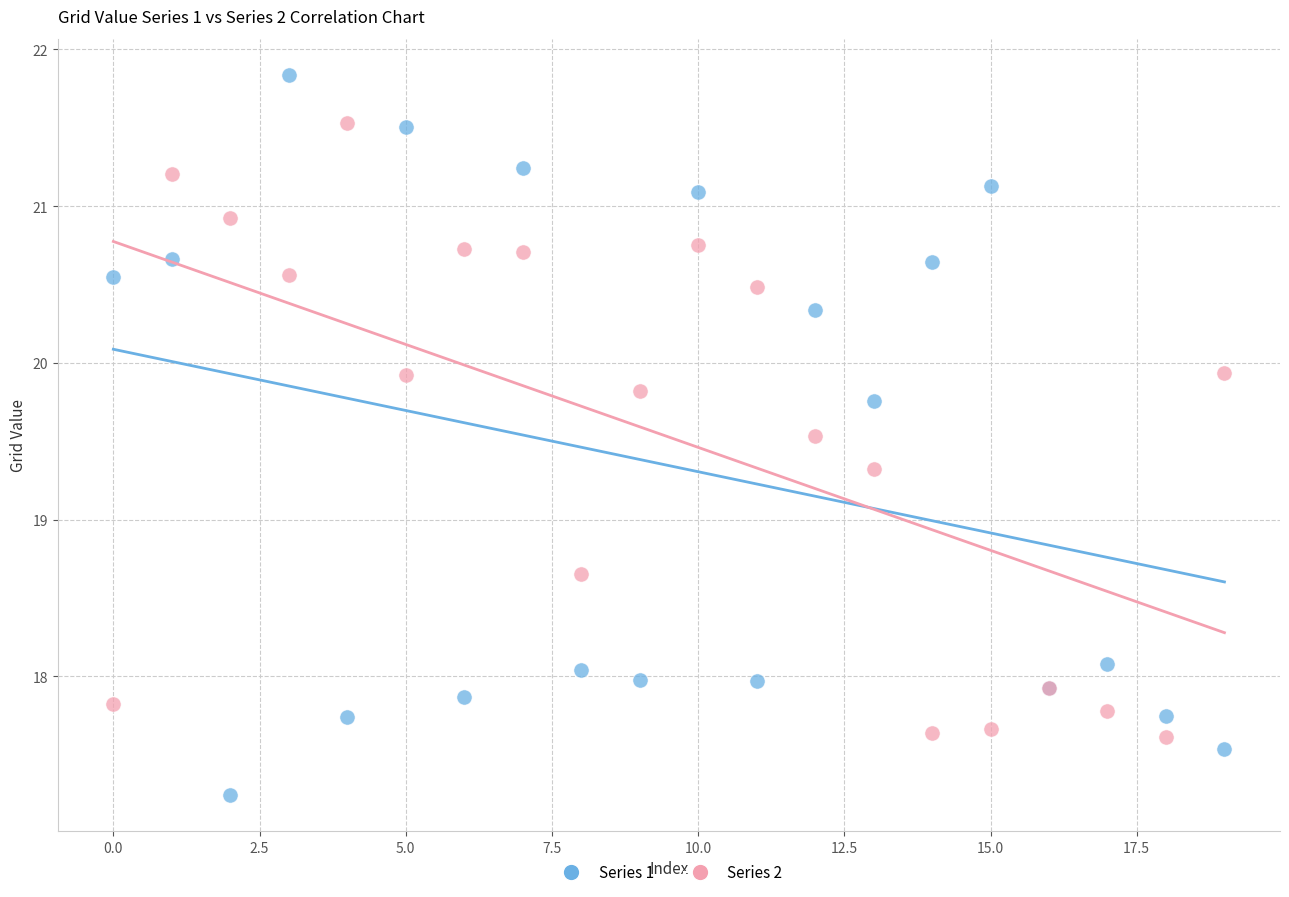

Which series reaches the maximum Y coordinate?

Series 1